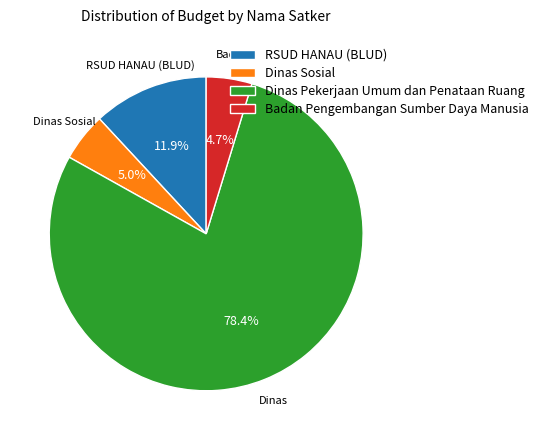

Is there a majority slice in this chart?

Yes